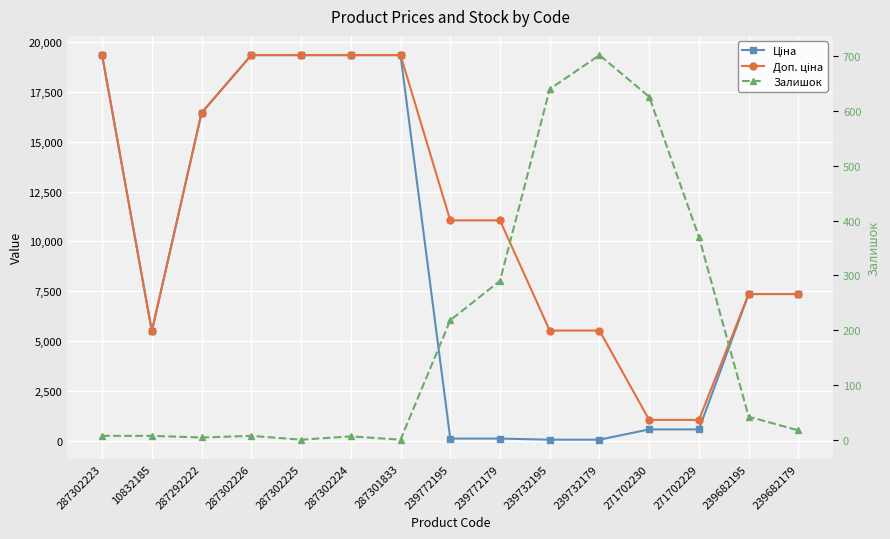

The value of Доп. ціна at 239682195 is 7360.2. True or false?

True